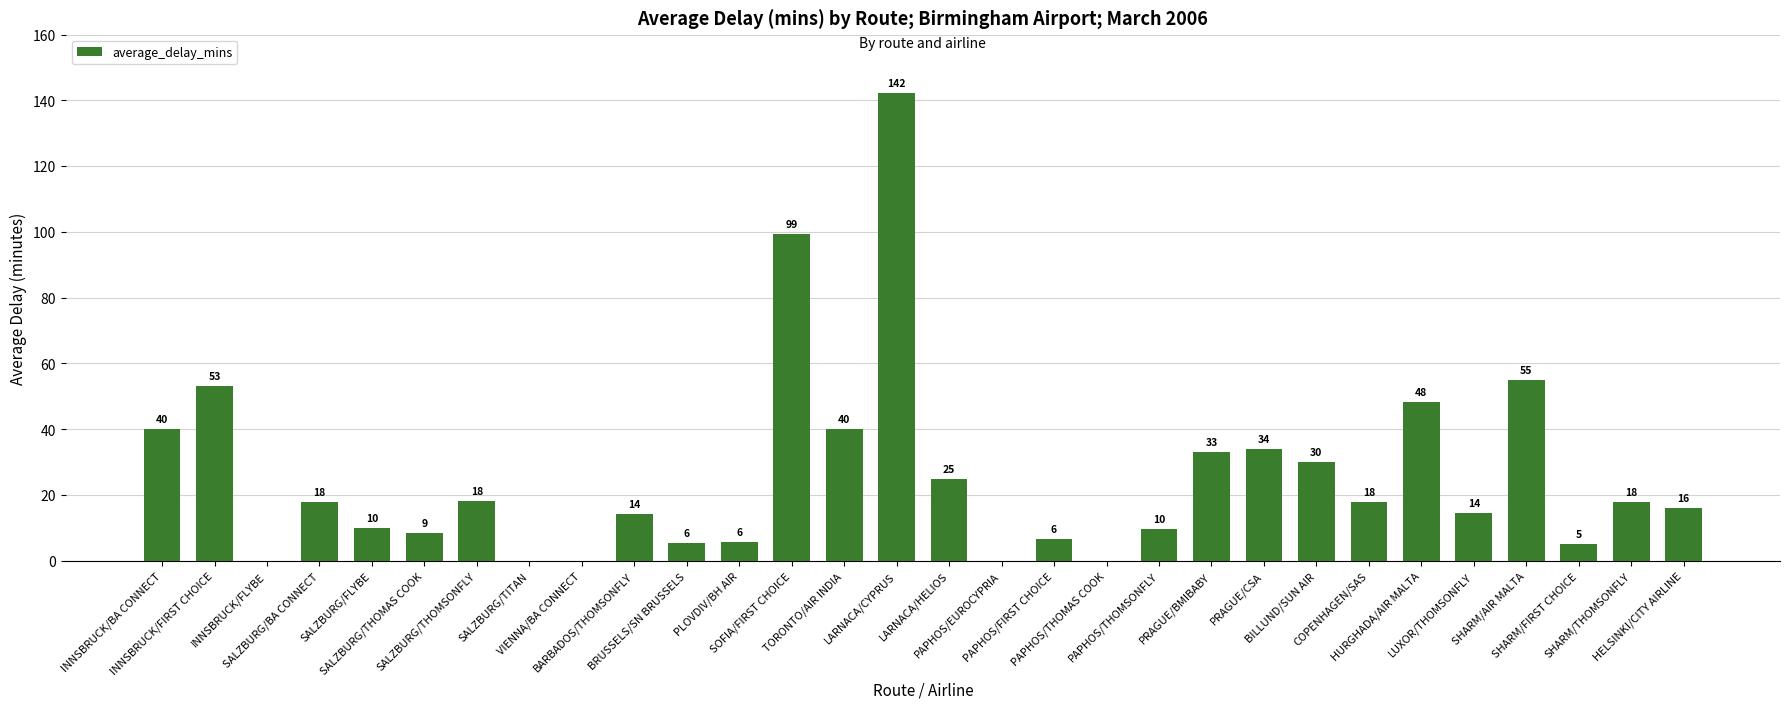

Is it true that the value at PRAGUE/CSA is 34.0?

True